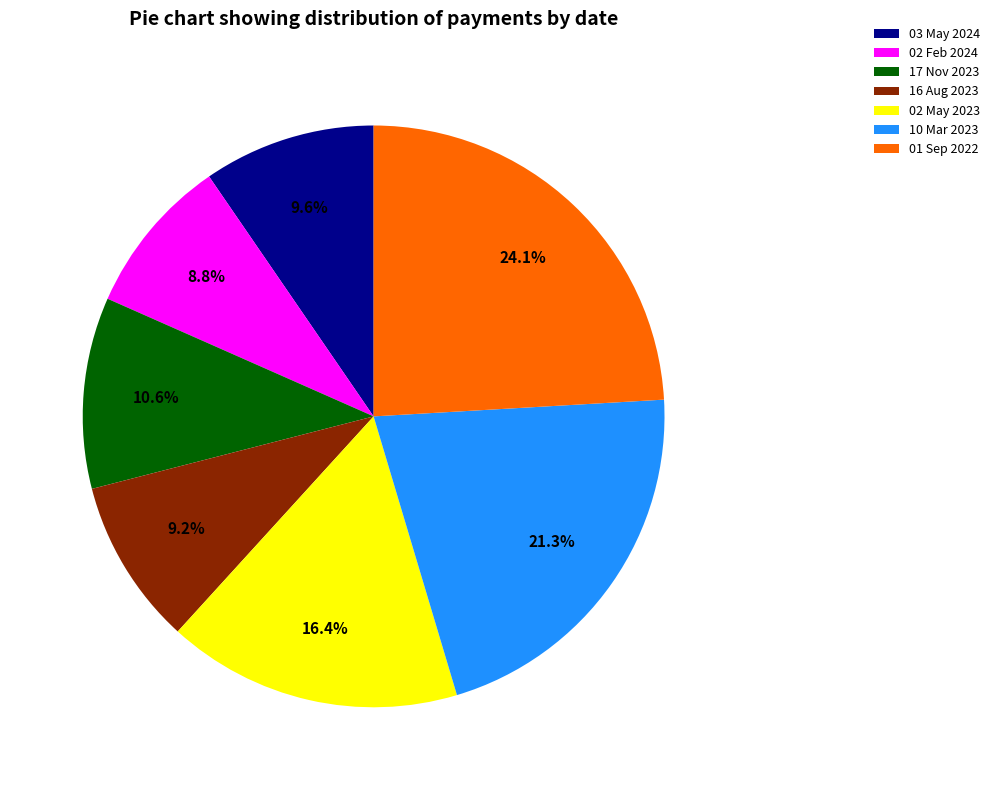

Is it true that 10 Mar 2023 is 11% of the pie?

False